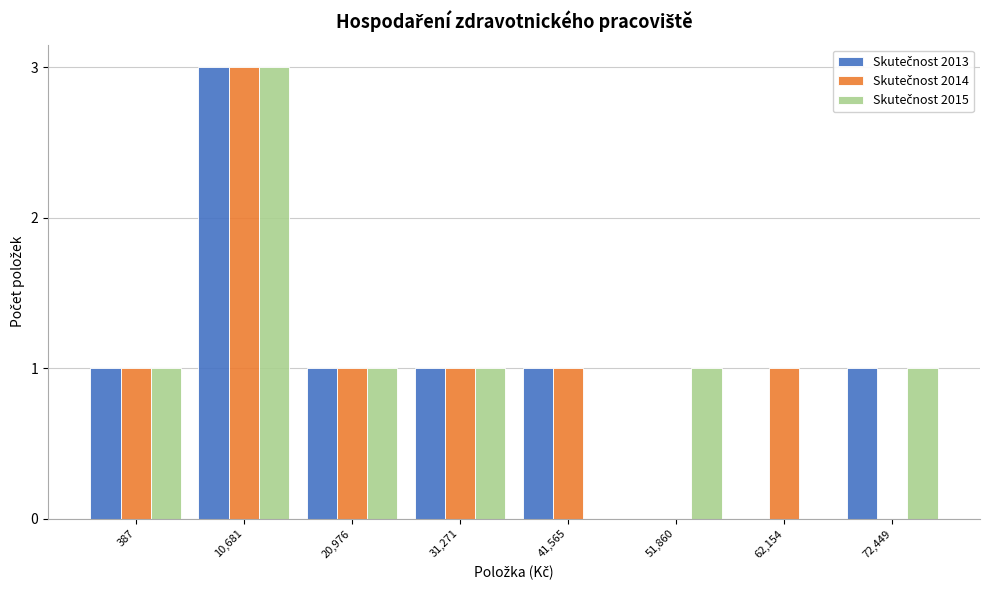

What is the greatest value displayed?

3